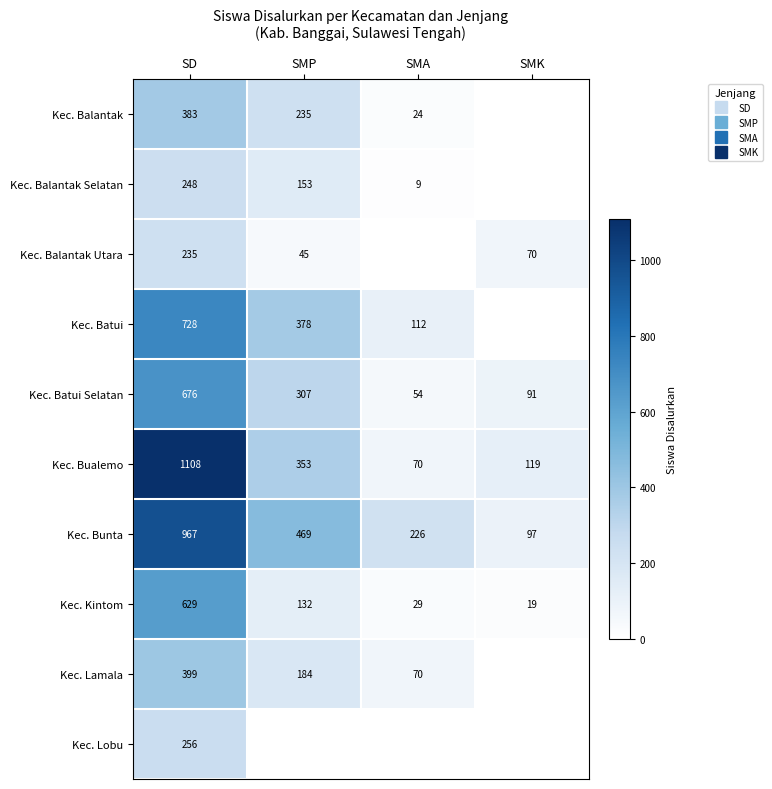

List the series in order of their peak value, lowest first.

Kec. Balantak Utara, Kec. Balantak Selatan, Kec. Lobu, Kec. Balantak, Kec. Lamala, Kec. Kintom, Kec. Batui Selatan, Kec. Batui, Kec. Bunta, Kec. Bualemo